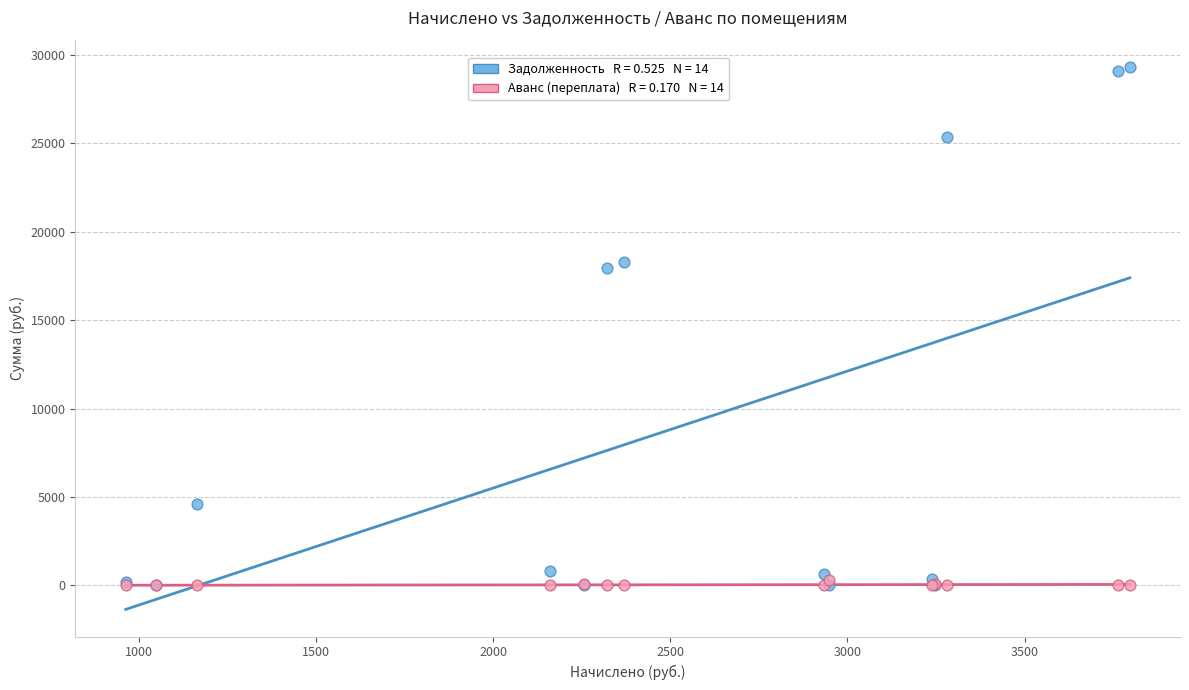

Across all series, what Y value is closest to 14663?

17942.1